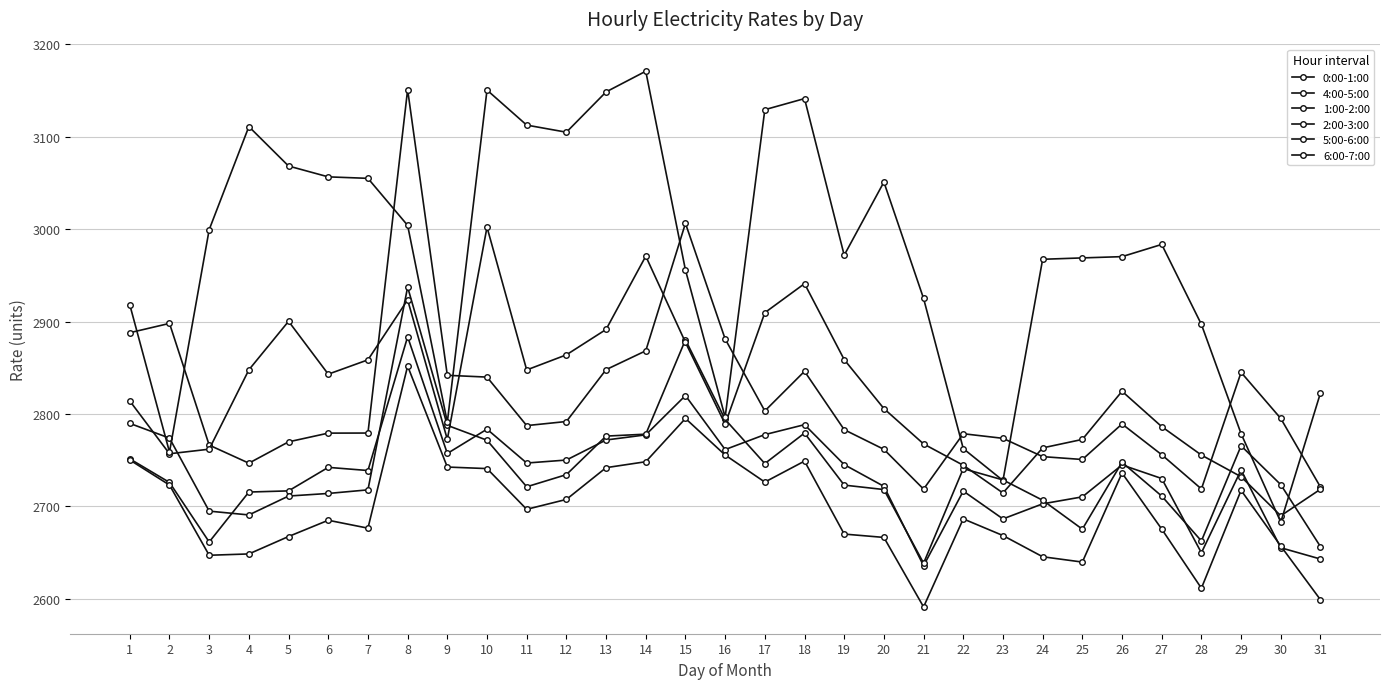

What is the value of the 1:00-2:00 point at the 5th from the left?

2711.2